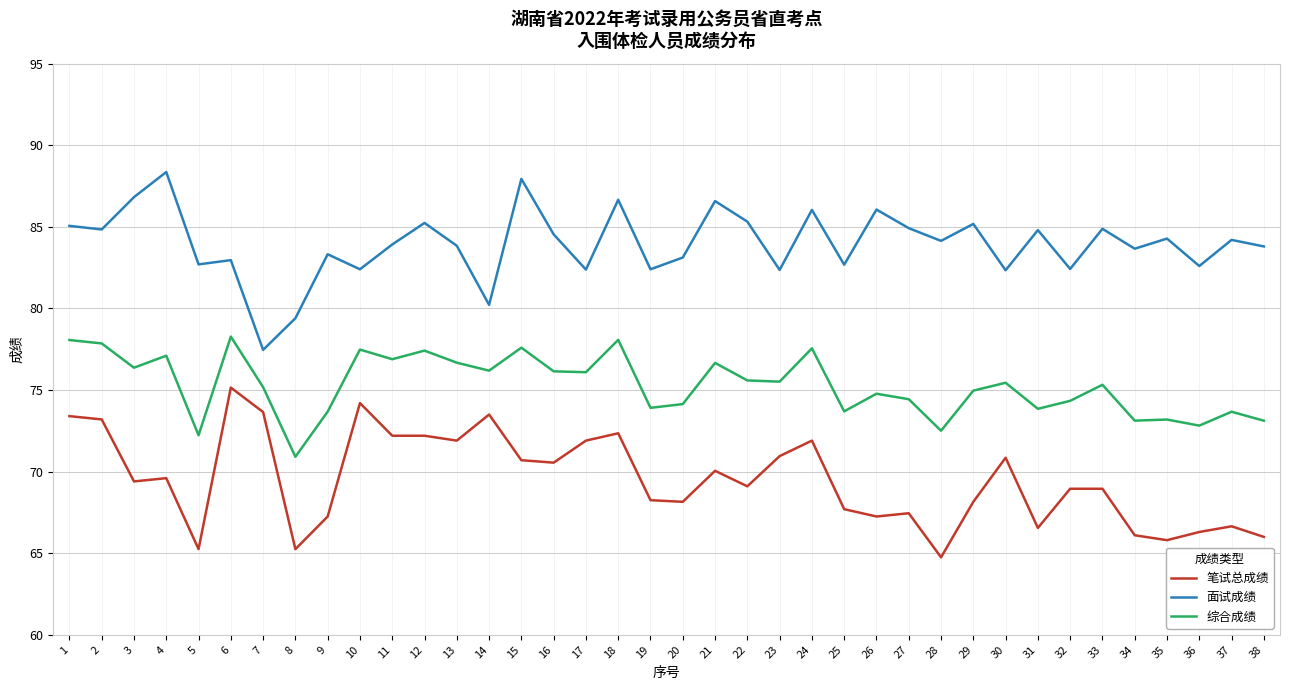

What is the smallest value displayed?

64.8